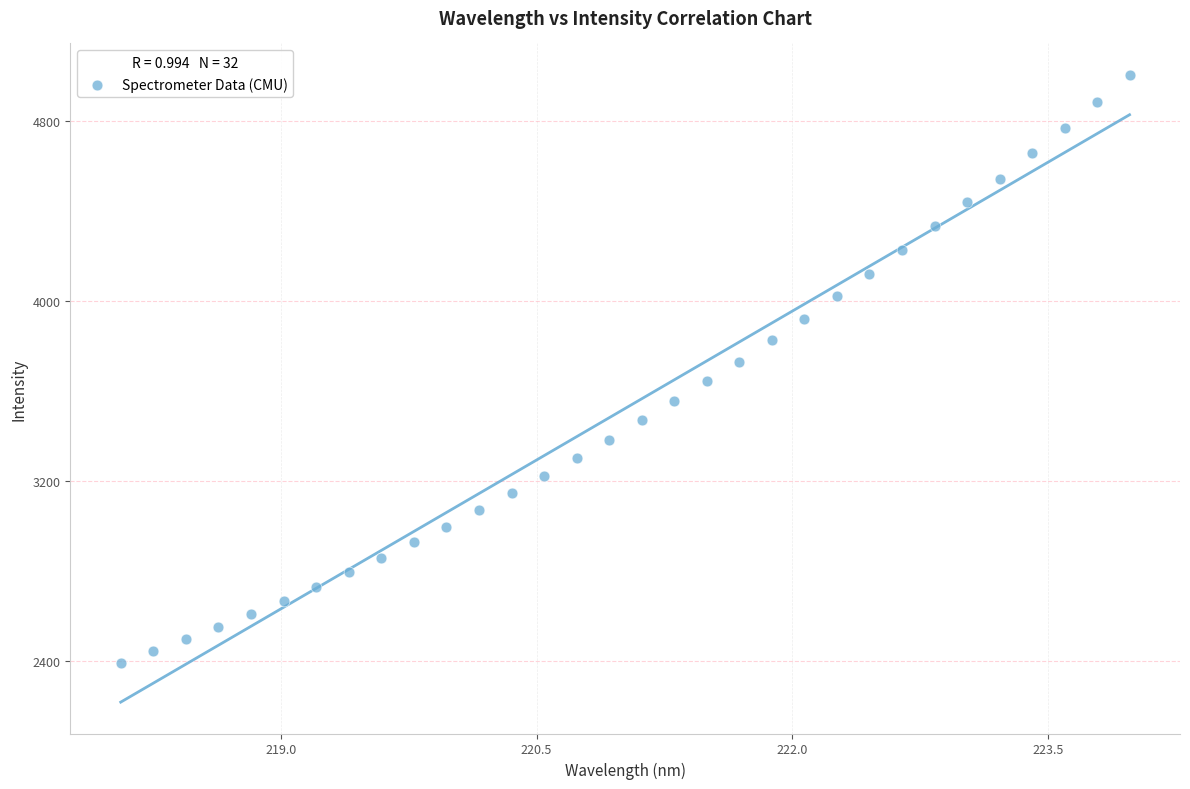

What is the range of X values (max minus min)?

5.9